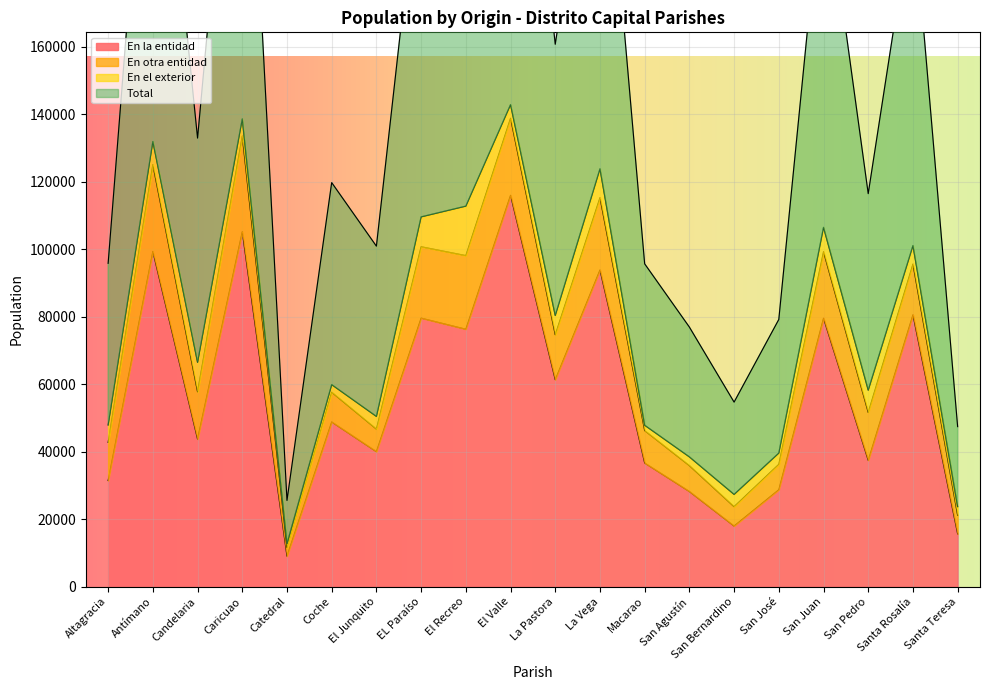

What is the sum of all Total values?

1520613